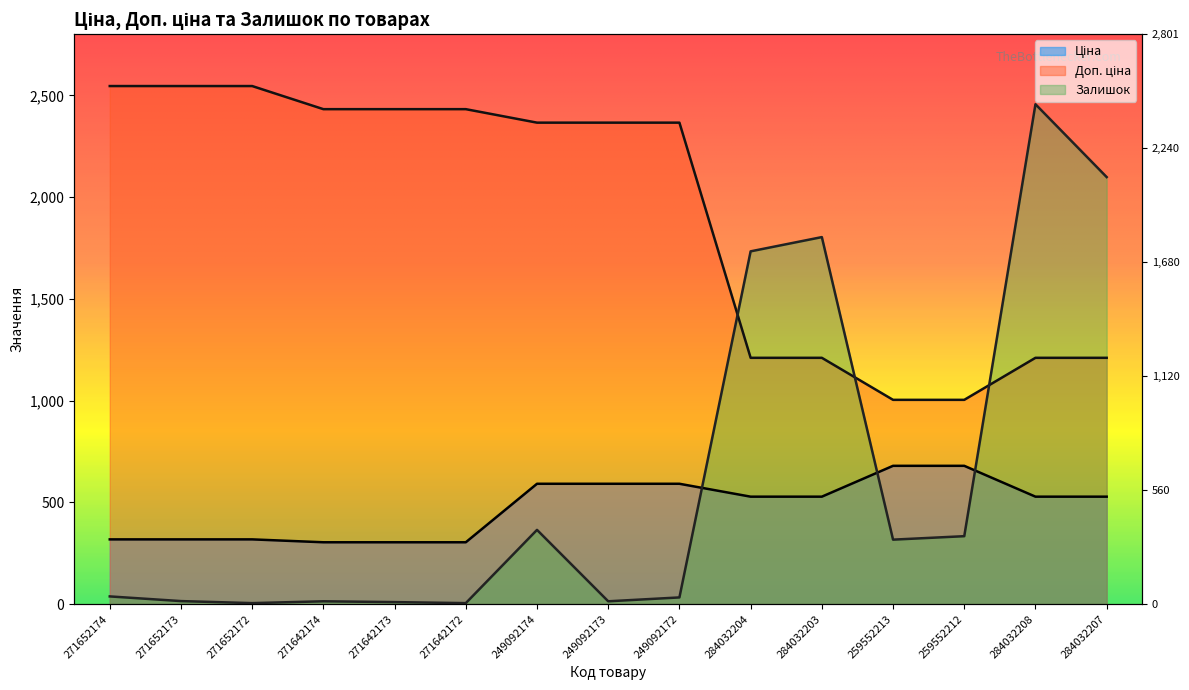

Which series has the largest total across all categories?

Доп. ціна